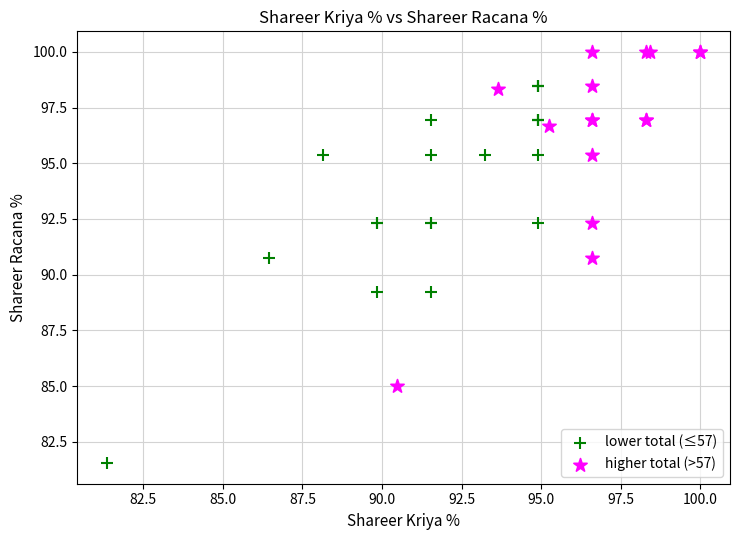

Which series has the widest spread of Y values?

lower total (≤57)